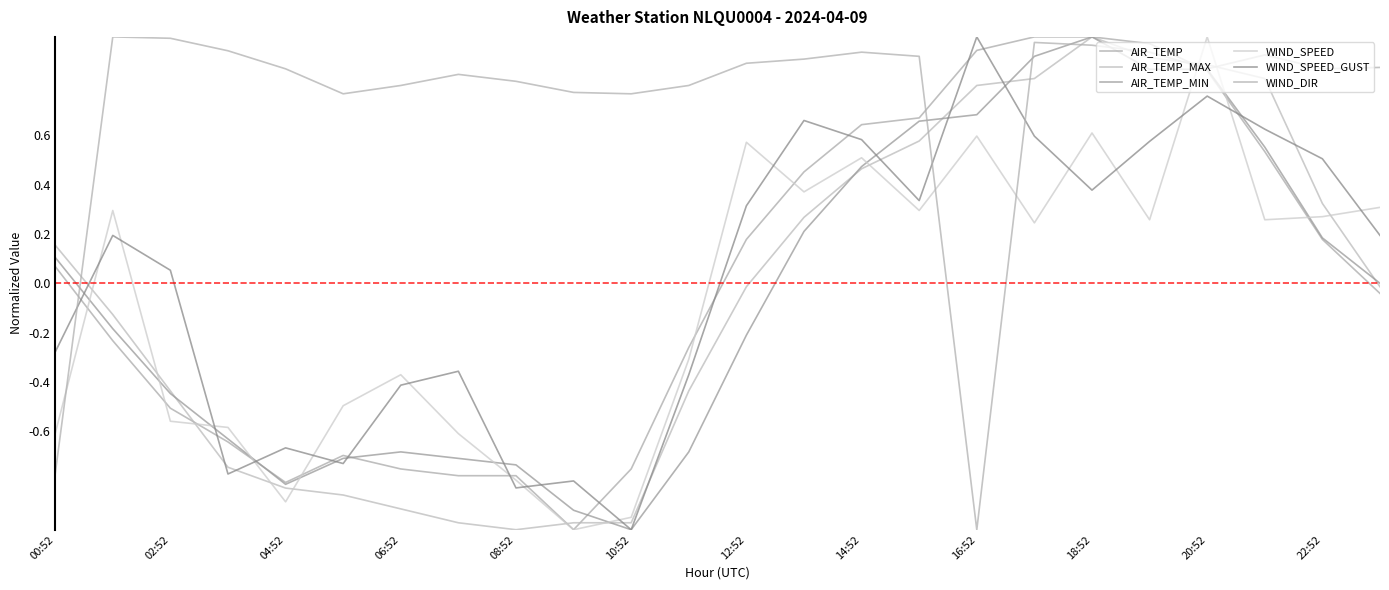

What is the value of the WIND_DIR point at the 19th from the left?

1.0